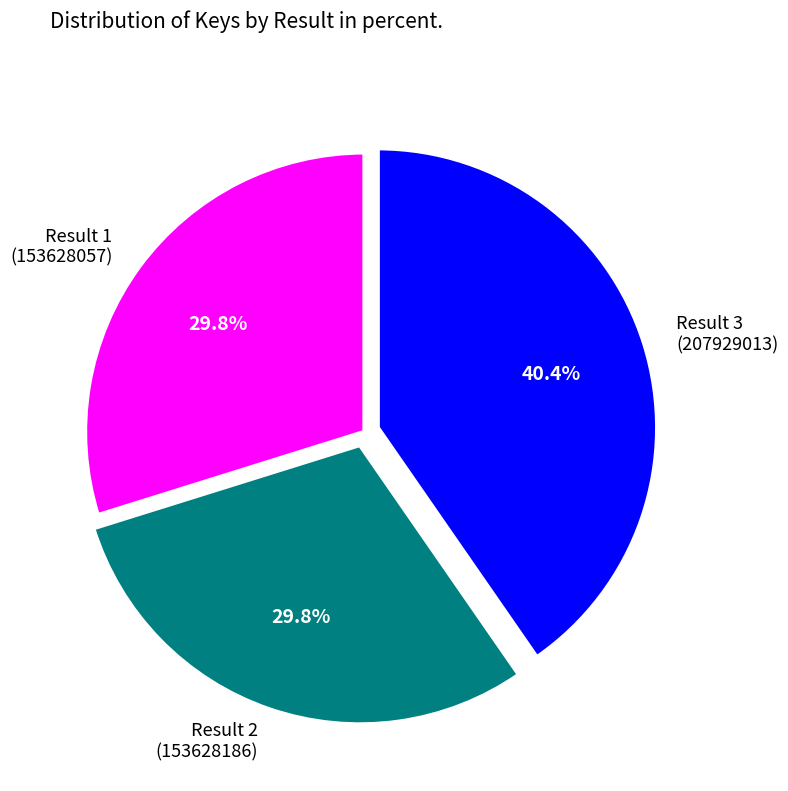

What is the total percentage of Result 2 (153628186) and Result 1 (153628057)?

59.6%